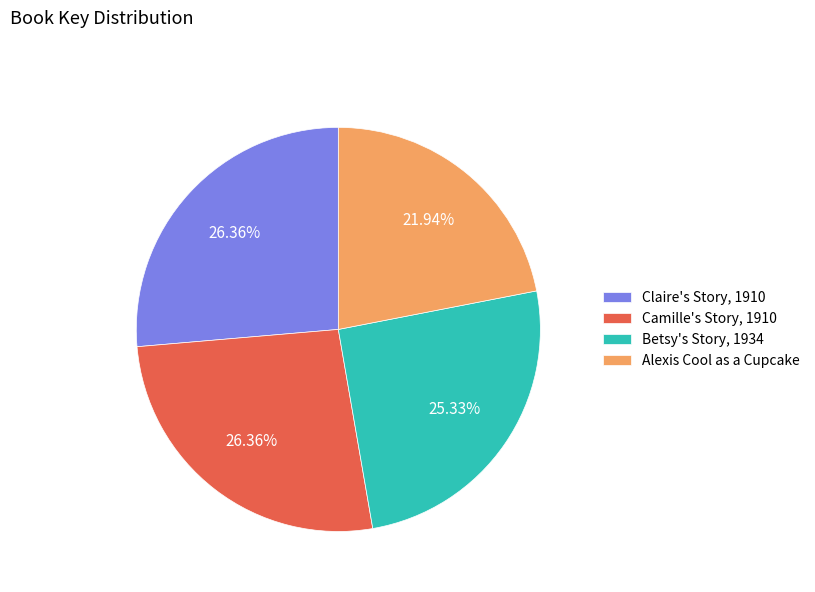

To the nearest percent, what is the difference between the Alexis Cool as a Cupcake and Claire's Story, 1910 slice percentages?

4%